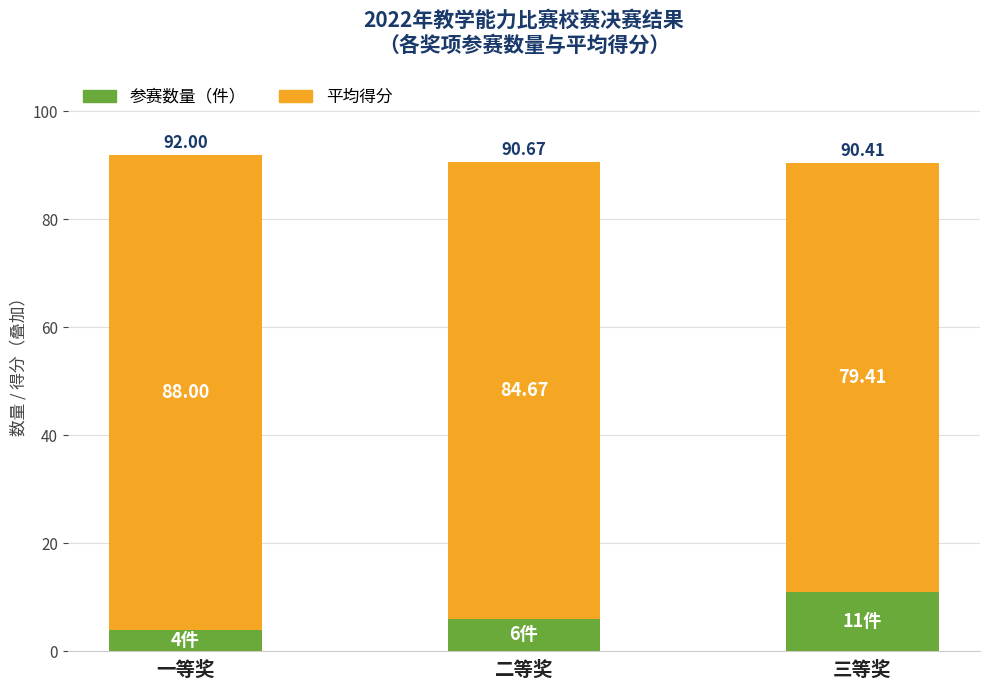

At which category is the sum across all series the highest?

一等奖